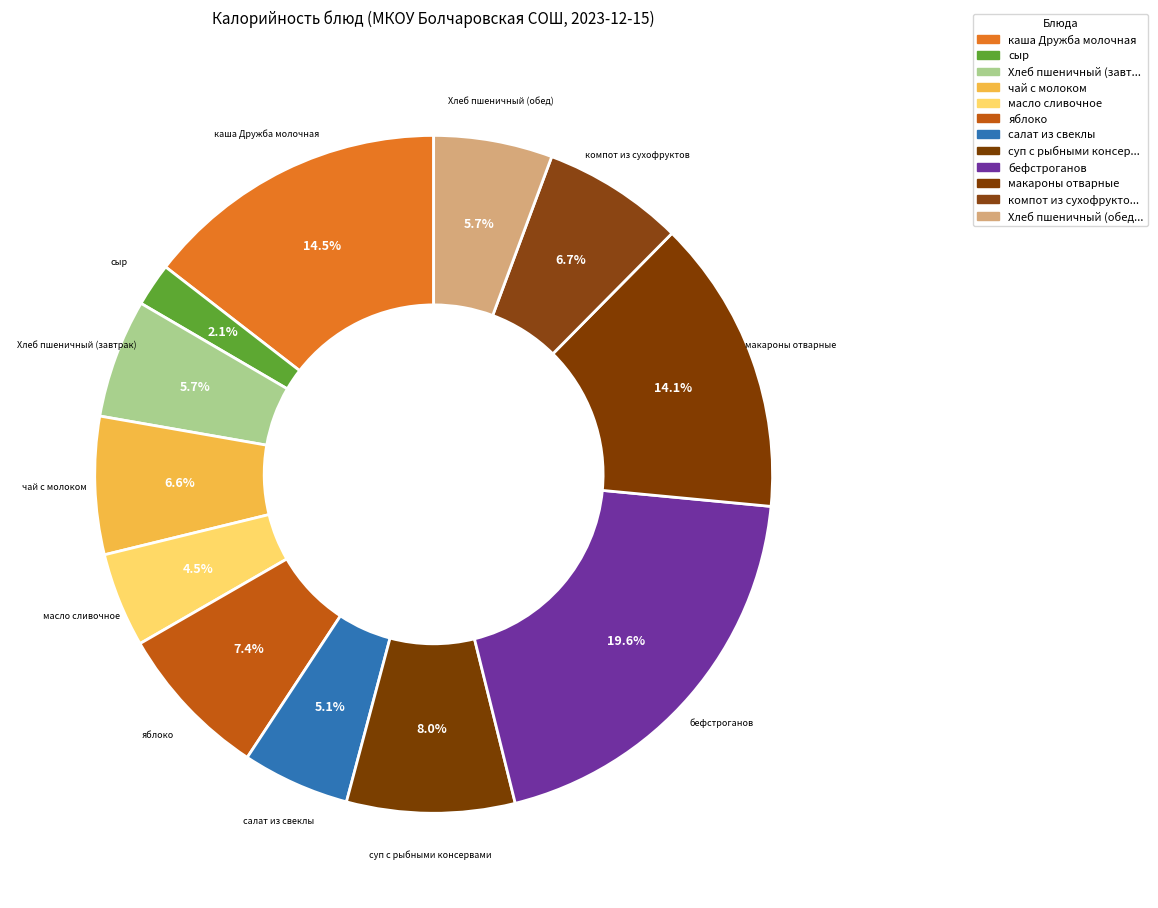

Does any single category account for the majority?

No